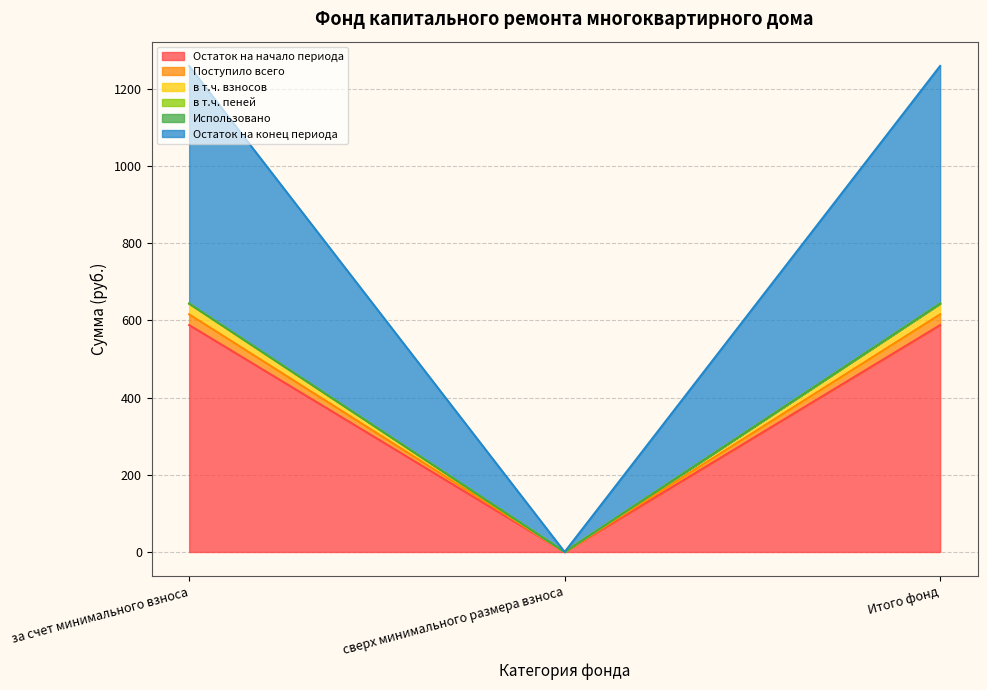

Between за счет минимального взноса and Итого фонд, which series saw the biggest shift?

Остаток на начало периода